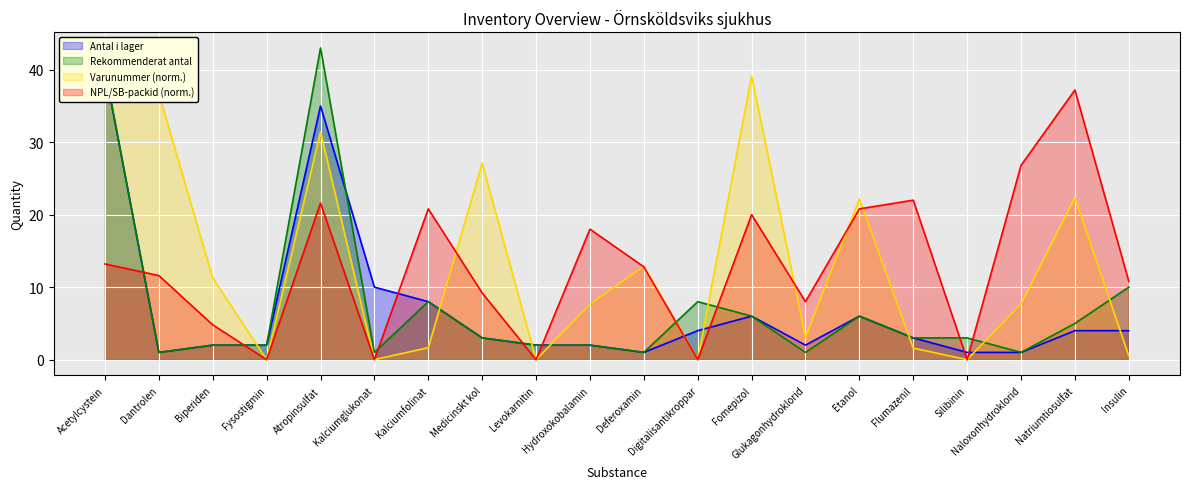

Which has a higher value, Flumazenil or Insulin?

Insulin